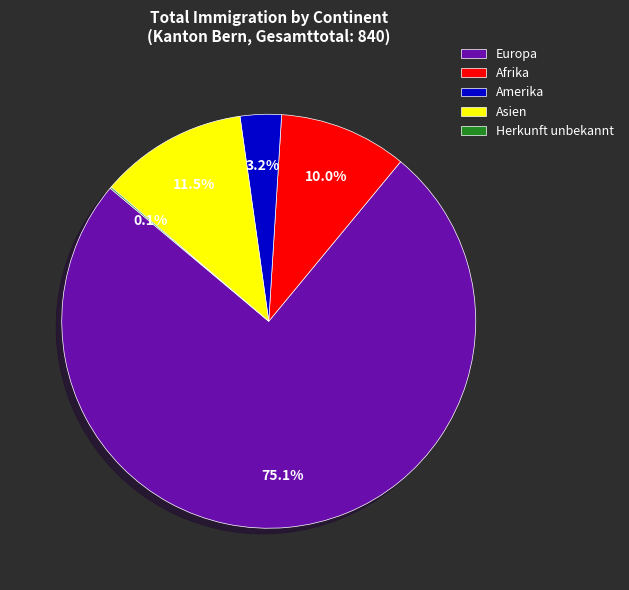

To the nearest percent, what percentage of the pie is Afrika?

10%